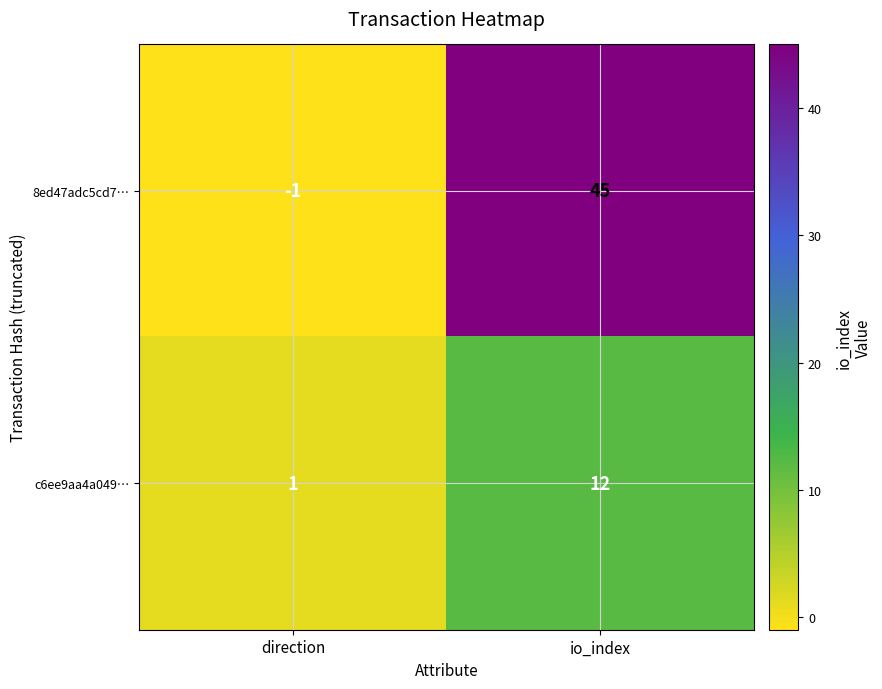

Reading left to right, extract all data points from this chart.

8ed47adc5cd7…: direction=-1	io_index=45
c6ee9aa4a049…: direction=1	io_index=12